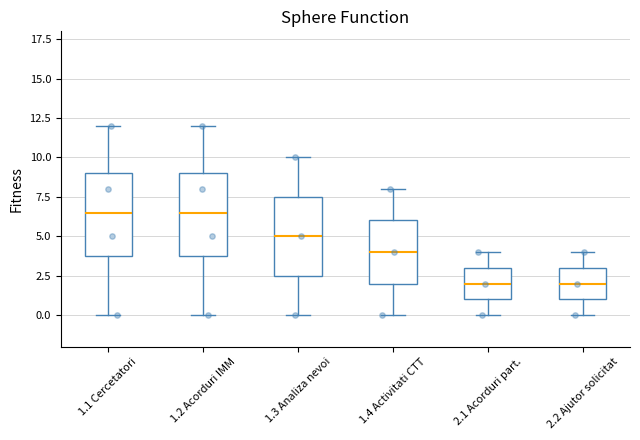

Where does the lower whisker of the box for 1.1 Cercetatori end on the y-axis? The values are not printed on the chart, so give them approximately, as read against the axis.

0.0